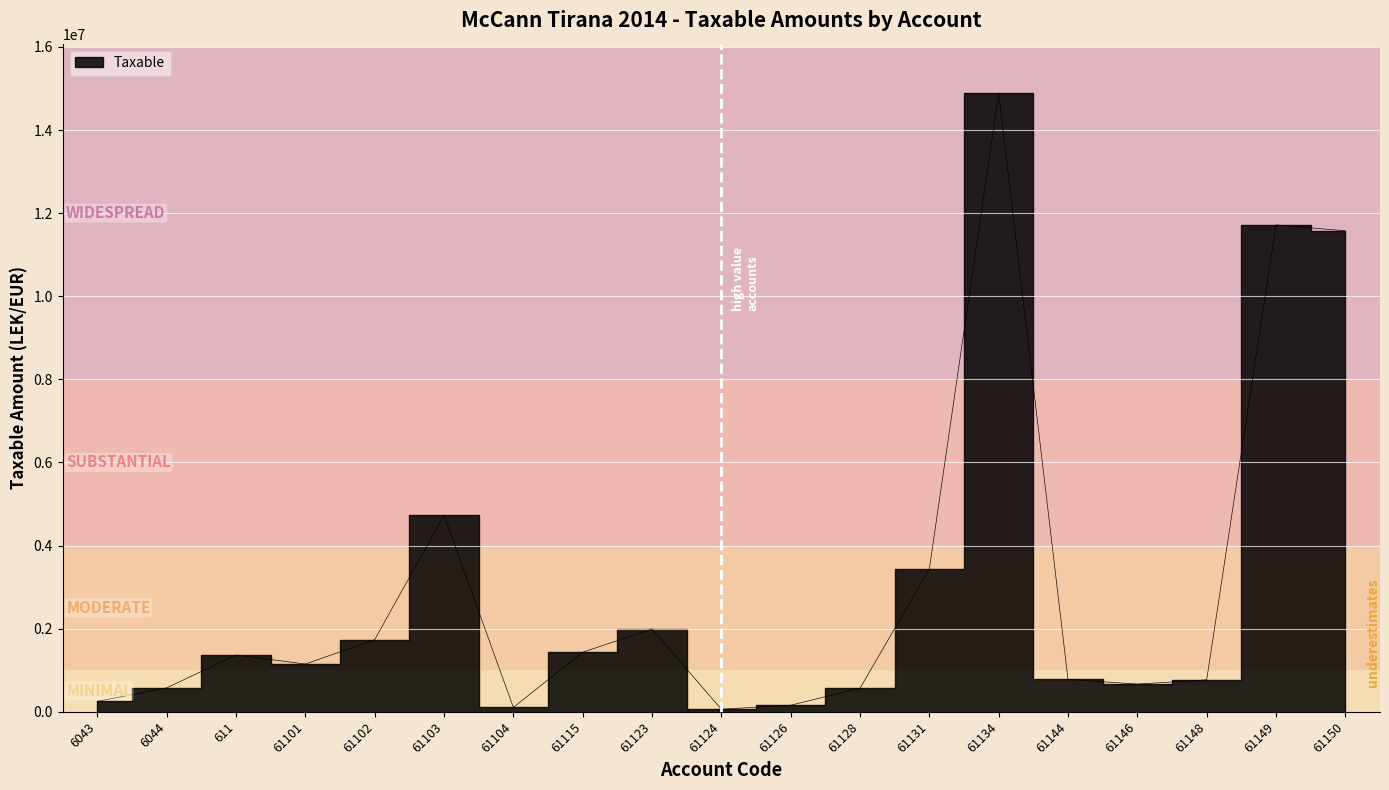

Where is the data nearest to the value 7474836?

61103